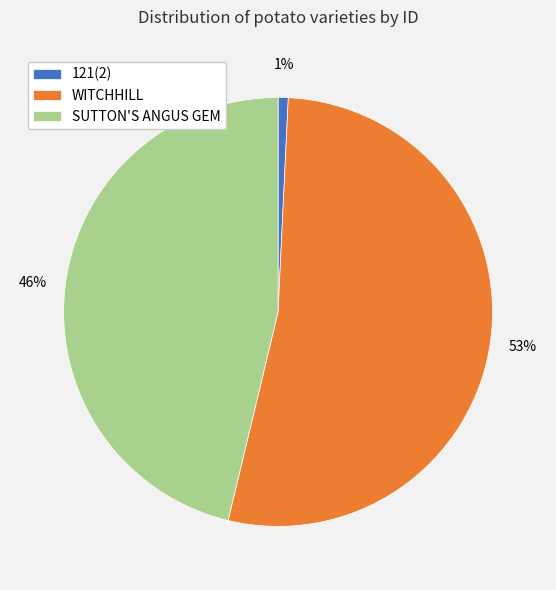

To the nearest percent, what is the difference between the largest and smallest slice percentages?

52%